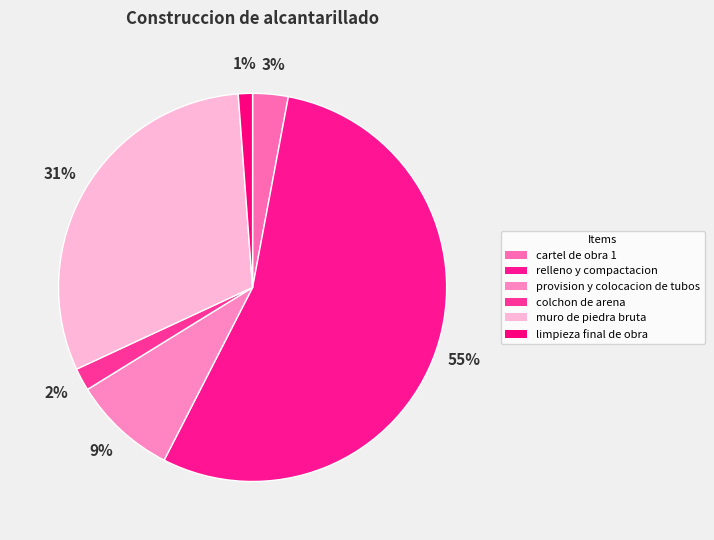

Count the number of slices in the pie.

6